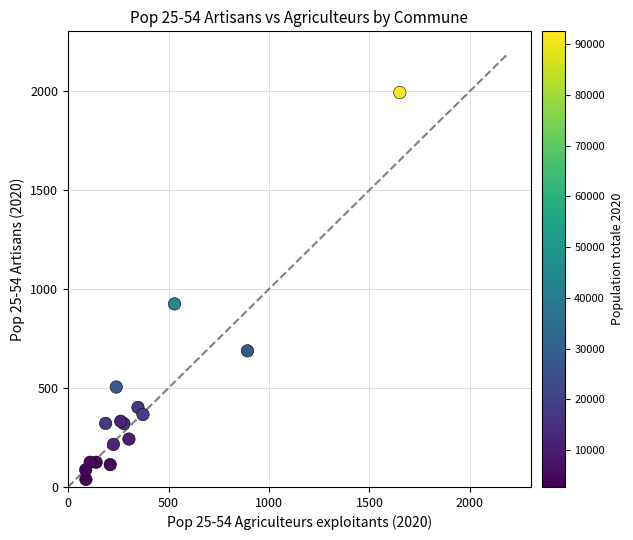

What Y value in the scatter plot is closest to 1015?

925